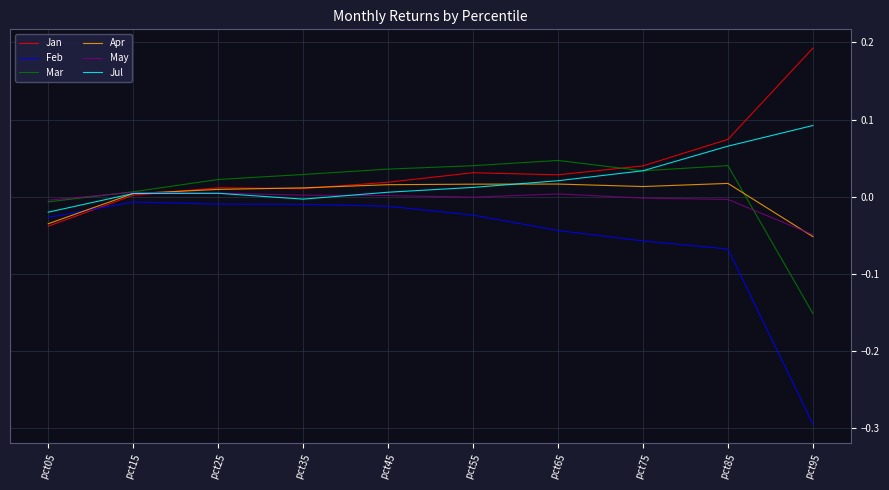

True or false: May and Feb intersect in this chart.

False